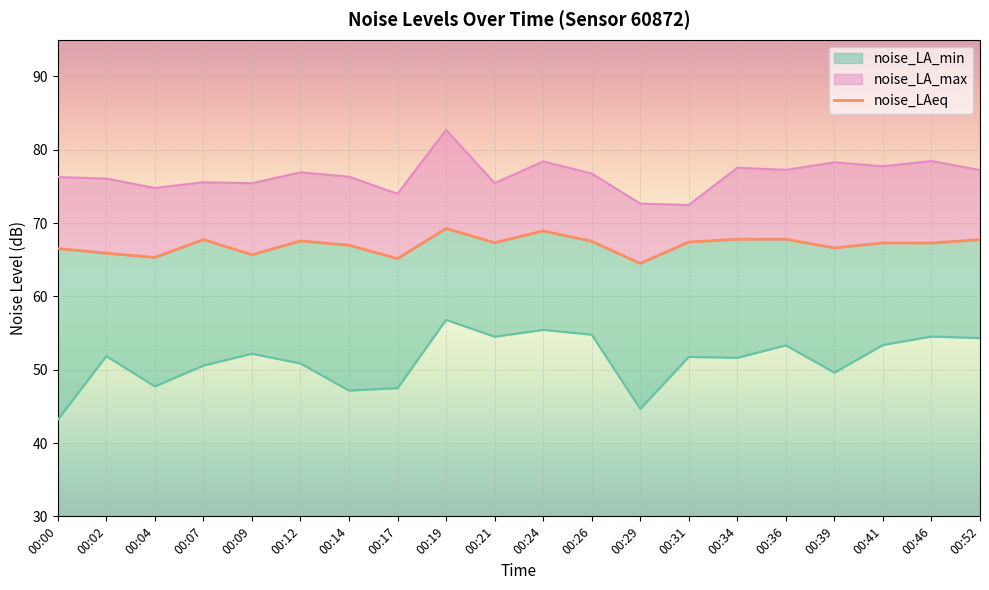

Read the value at 00:34.

67.8